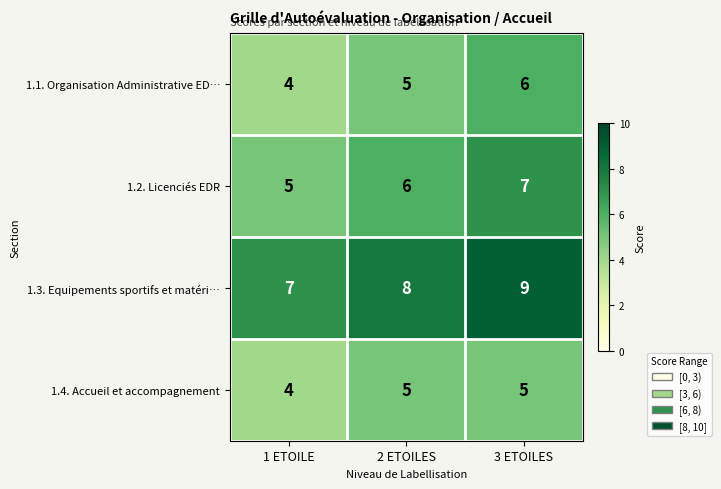

At which category is the sum across all series the highest?

3 ETOILES